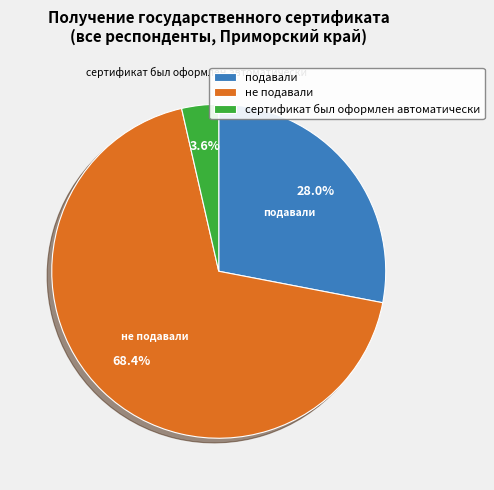

Which category has the biggest portion of the pie?

не подавали